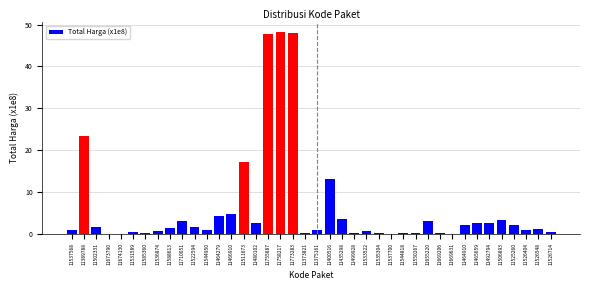

What is the sum of all values?

244.1